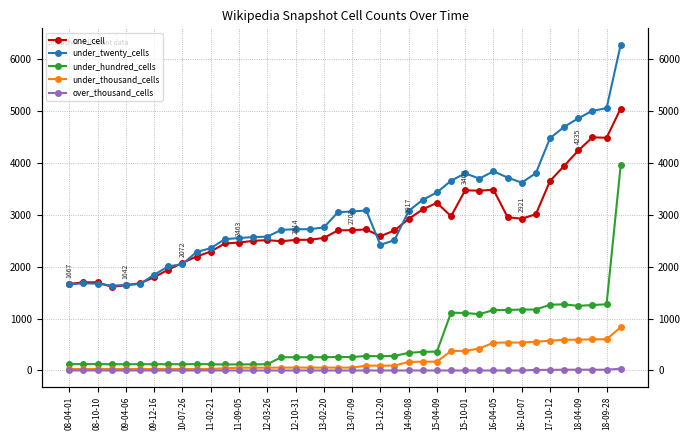

What is the difference between the maximum and minimum values in the under_thousand_cells series?

805